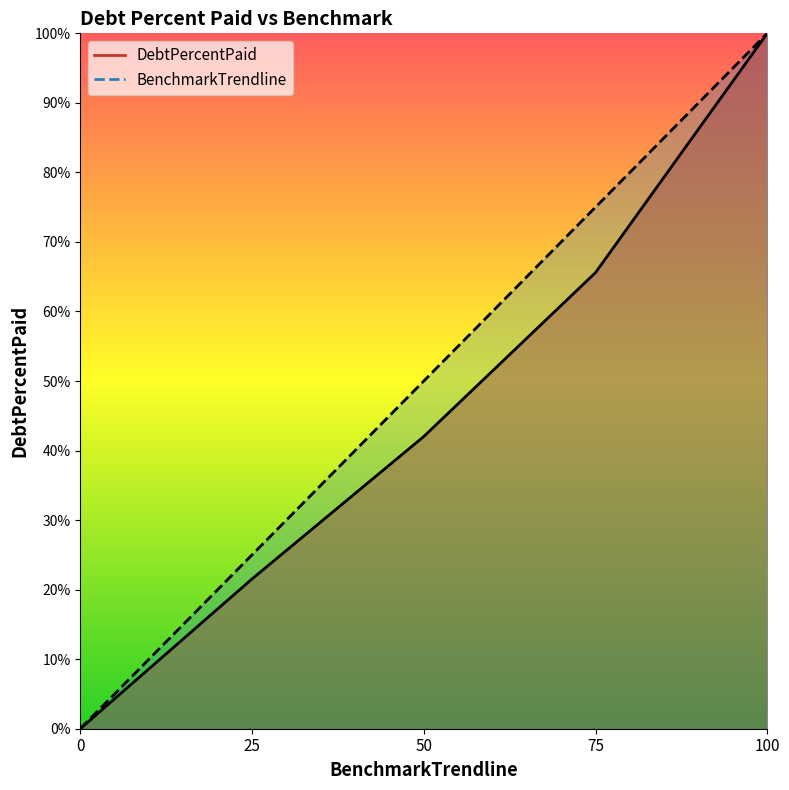

How many lines are shown in the chart?

2